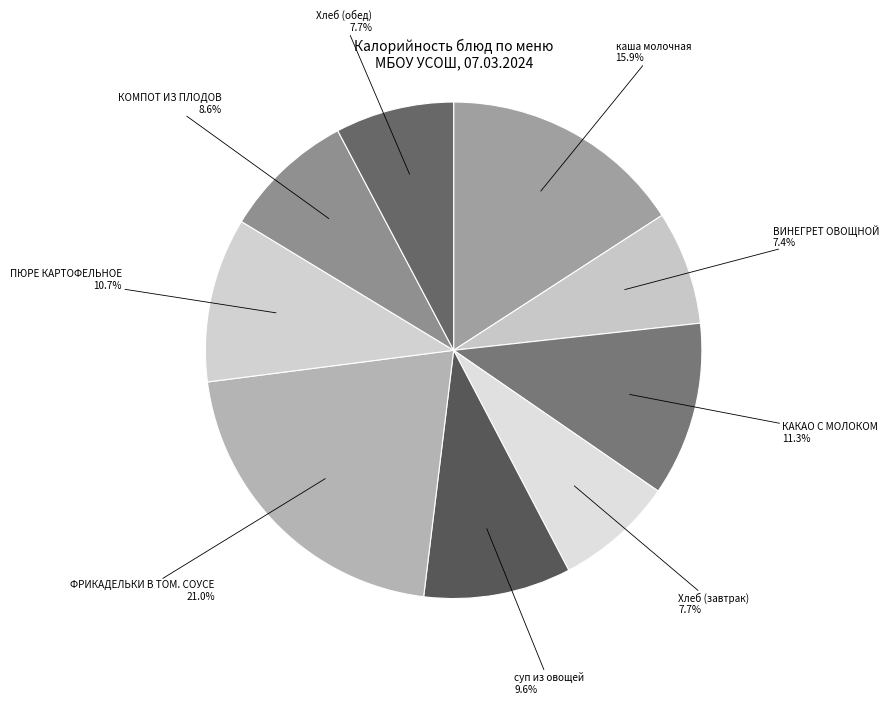

How many segments does this pie chart have?

9